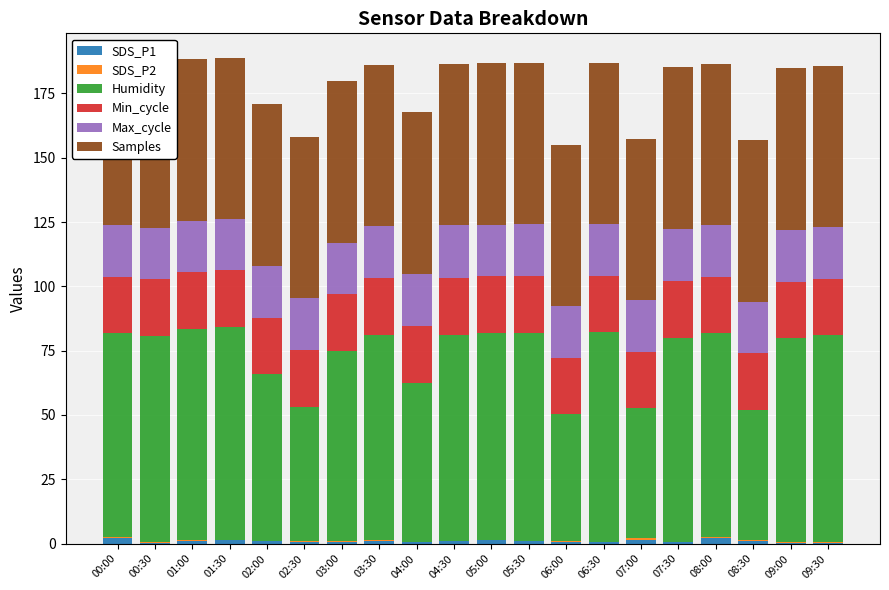

The SDS_P1 series shows 0.9 at 01:00. True or false?

True